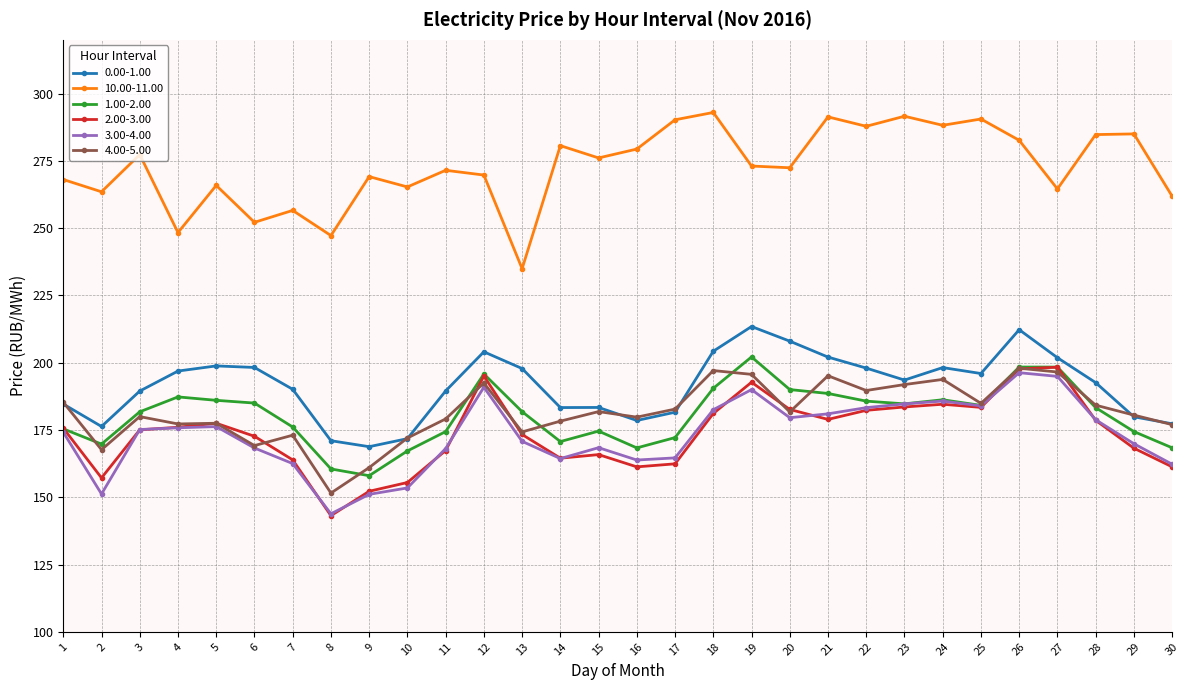

What is the average value of the 0.00-1.00 series?

191.4